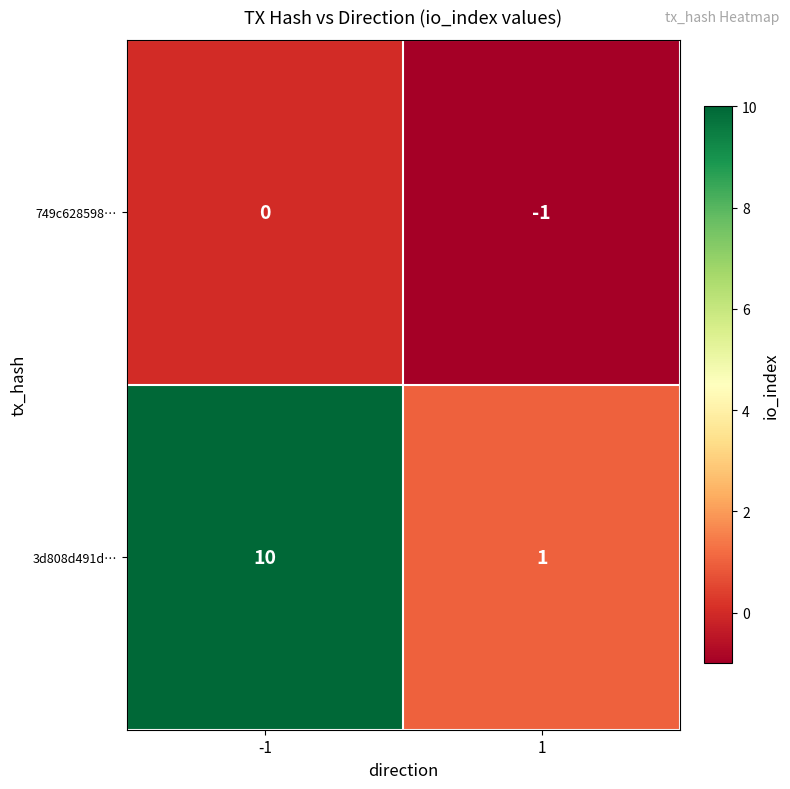

What is the greatest value displayed?

10